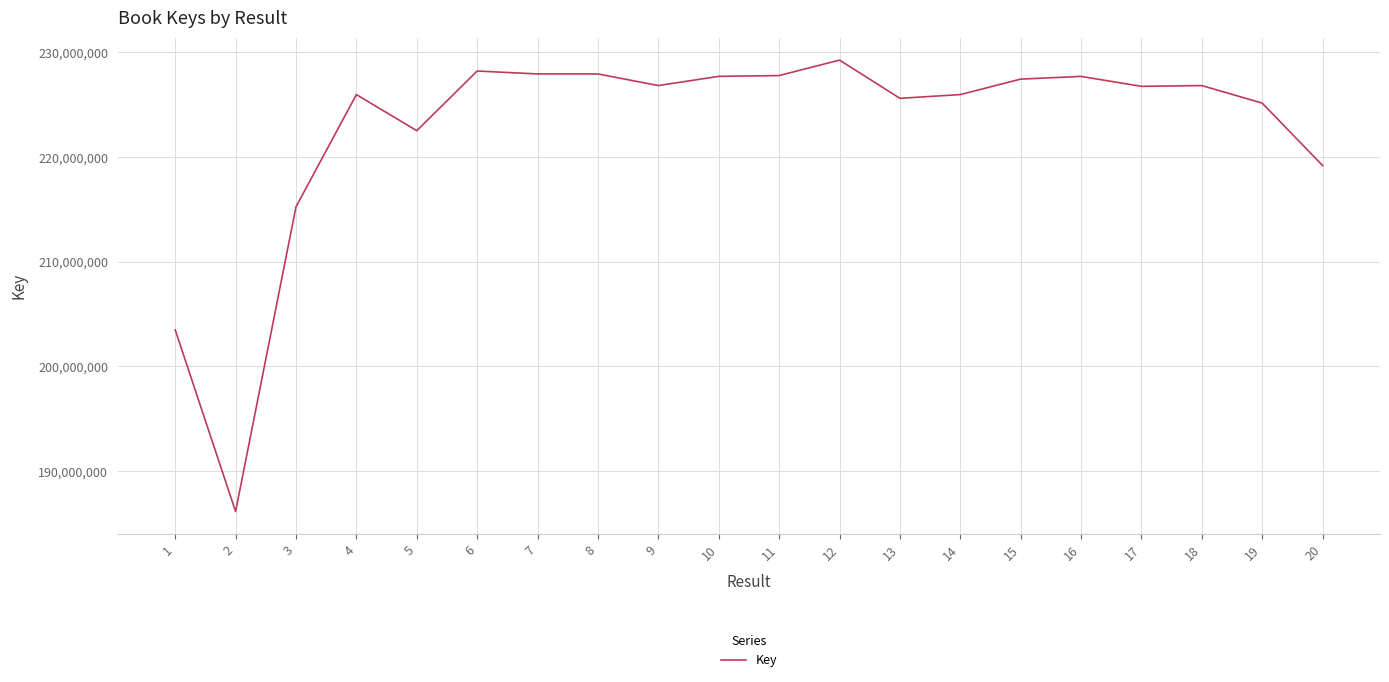

Where does the data first go above 226820441?

6